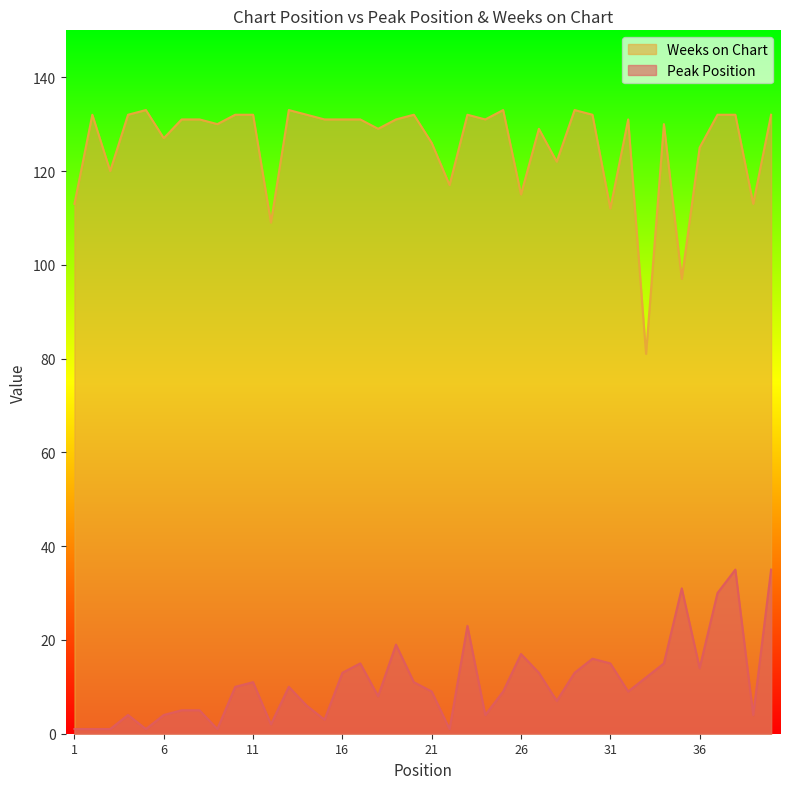

True or false: Weeks on Chart and Peak Position cross at least once.

False